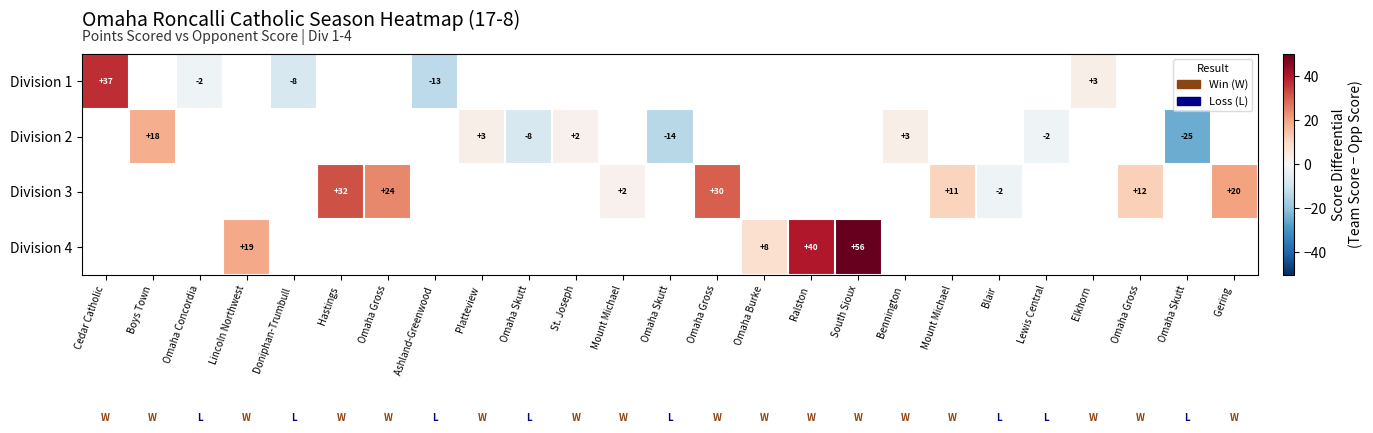

At which category does the chart reach its peak across all series?

South Sioux